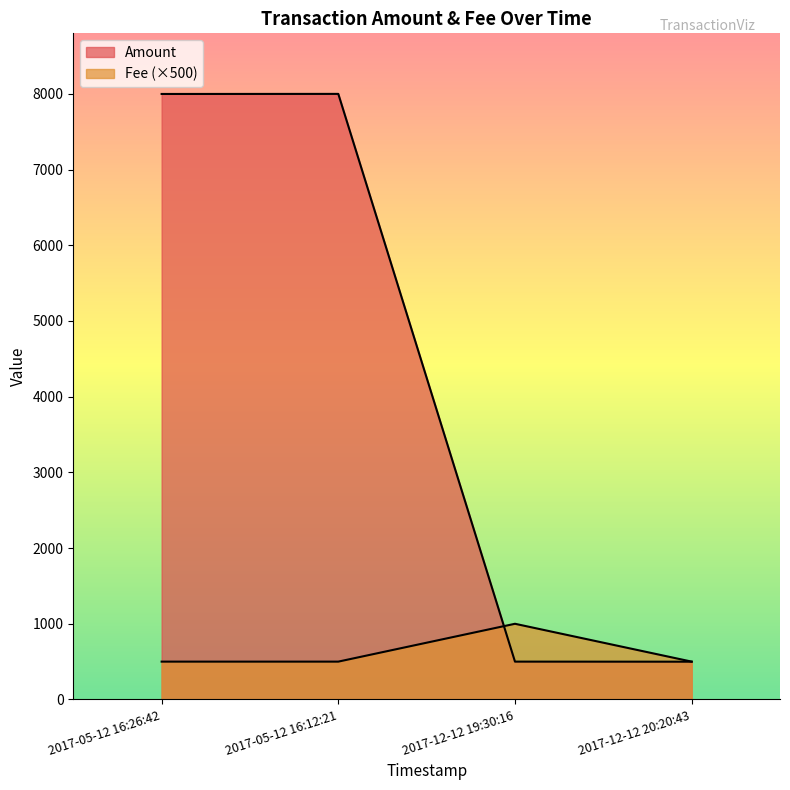

Where is the data nearest to the value 4249?

2017-12-12 19:30:16